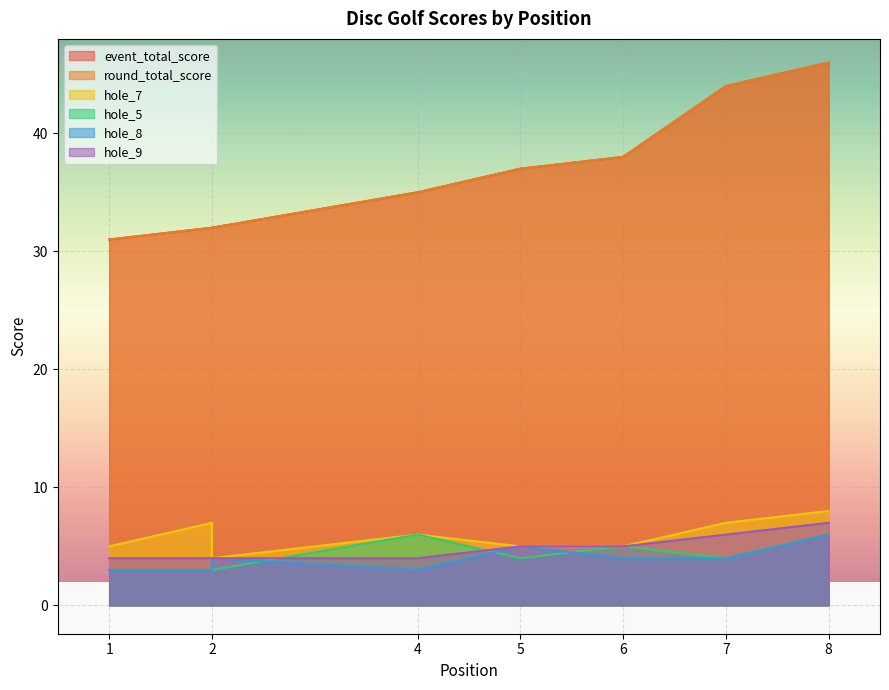

At which label does round_total_score first exceed 37?

6